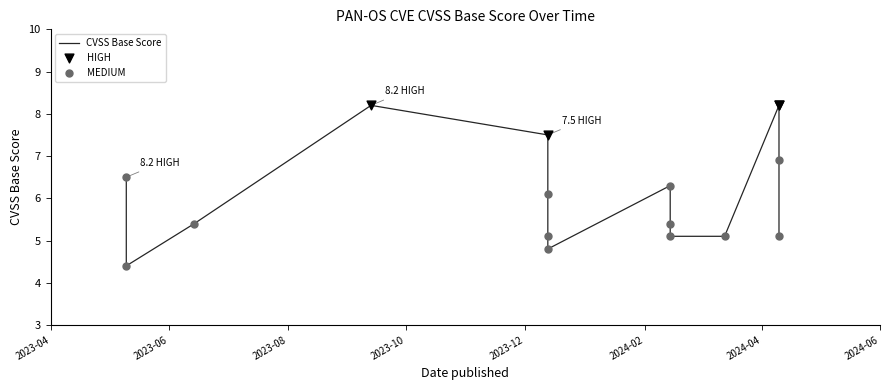

Which has a higher value, 2023-05-10 or 2024-02-14?

2023-05-10